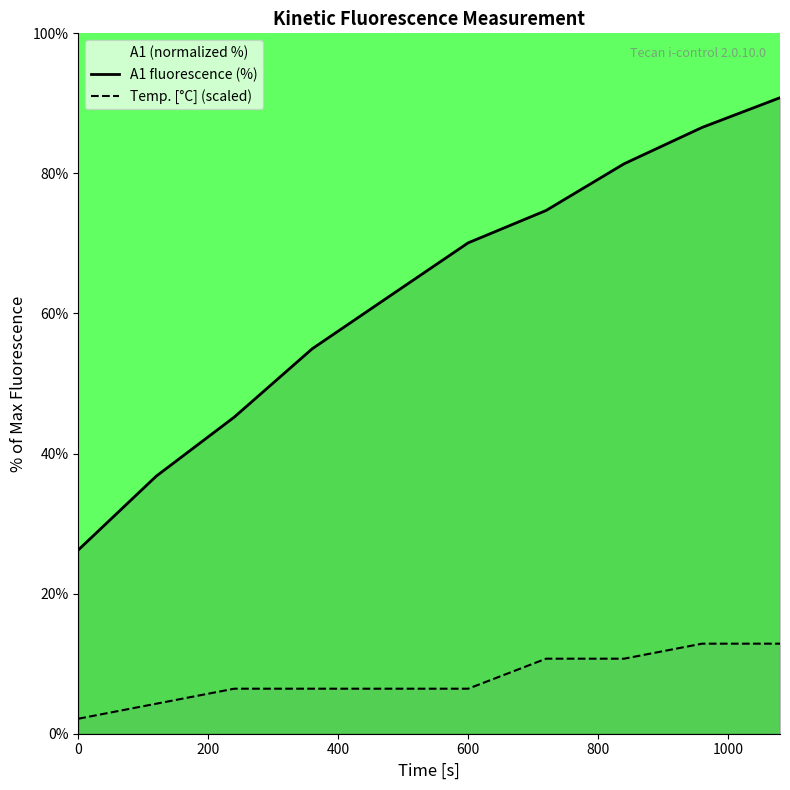

Reading right to left, transcribe all the data shown in this chart.

A1 fluorescence (%): 90.8	86.6	81.4	74.7	70.1	62.5	55.0	45.2	36.8	26.2
Temp. [°C] (scaled): 12.9	12.9	10.7	10.7	6.4	6.4	6.4	6.4	4.3	2.1